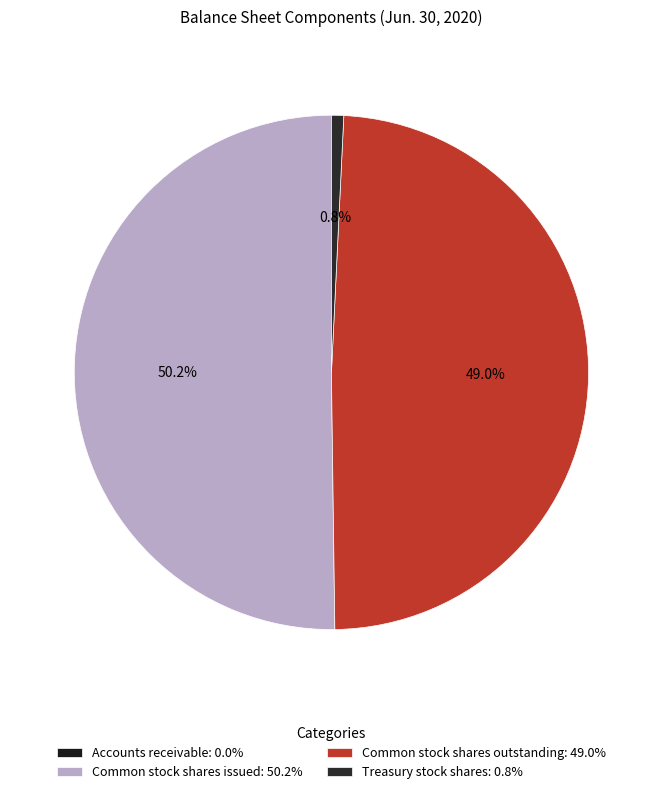

Which category accounts for the majority?

Common stock shares issued